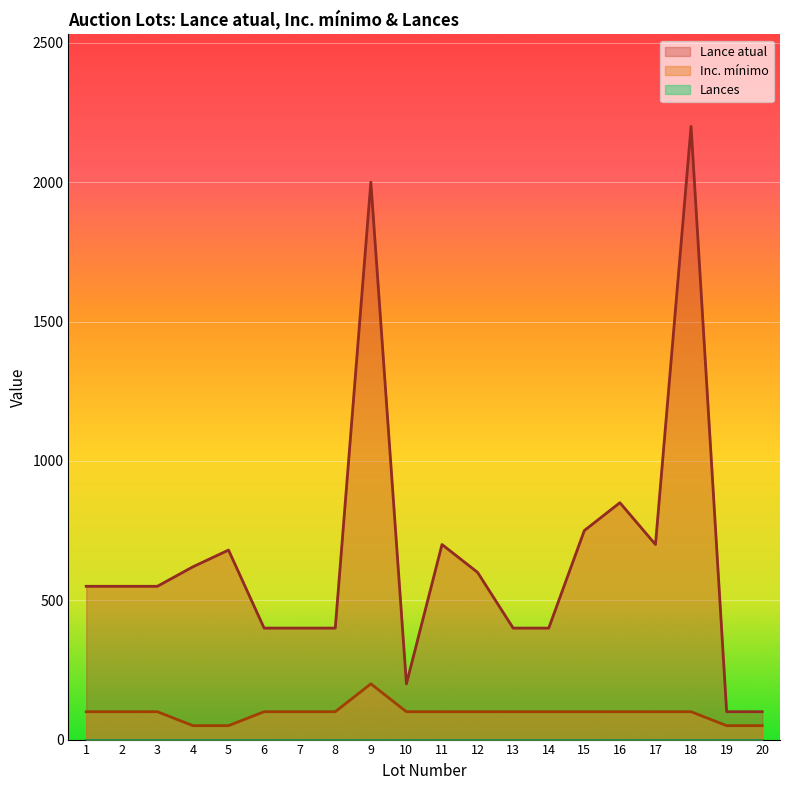

True or false: Lance atual has a value of 1064 at 5.

False